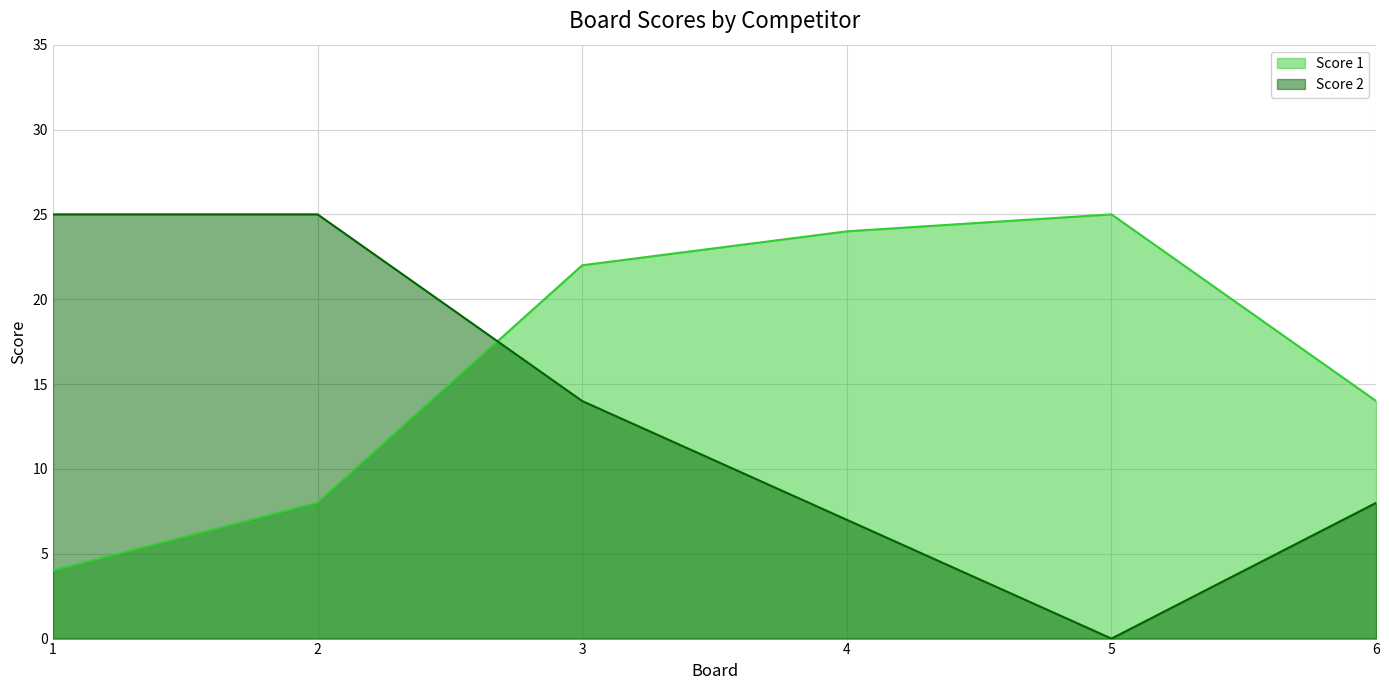

Which series has the largest total across all categories?

Score 1